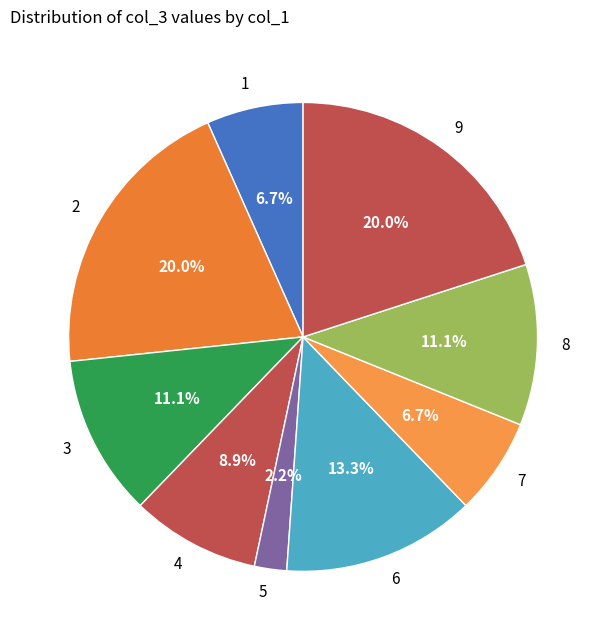

Which category has the smallest portion of the pie?

5